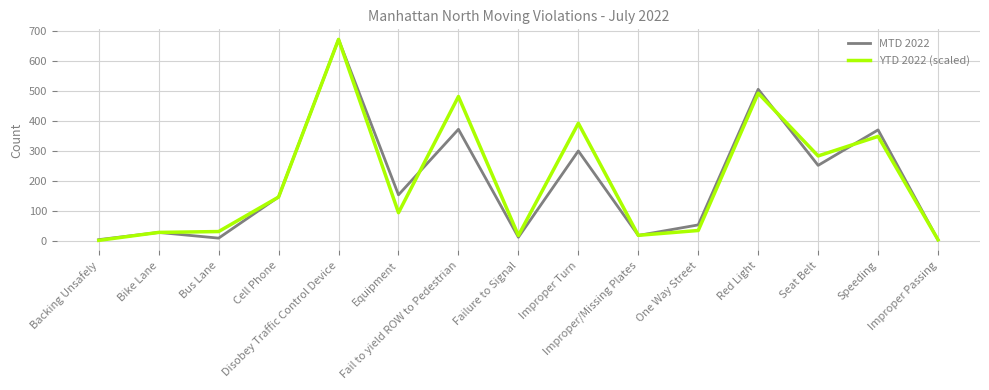

The value of YTD 2022 (scaled) at Cell Phone is 261.2. True or false?

False